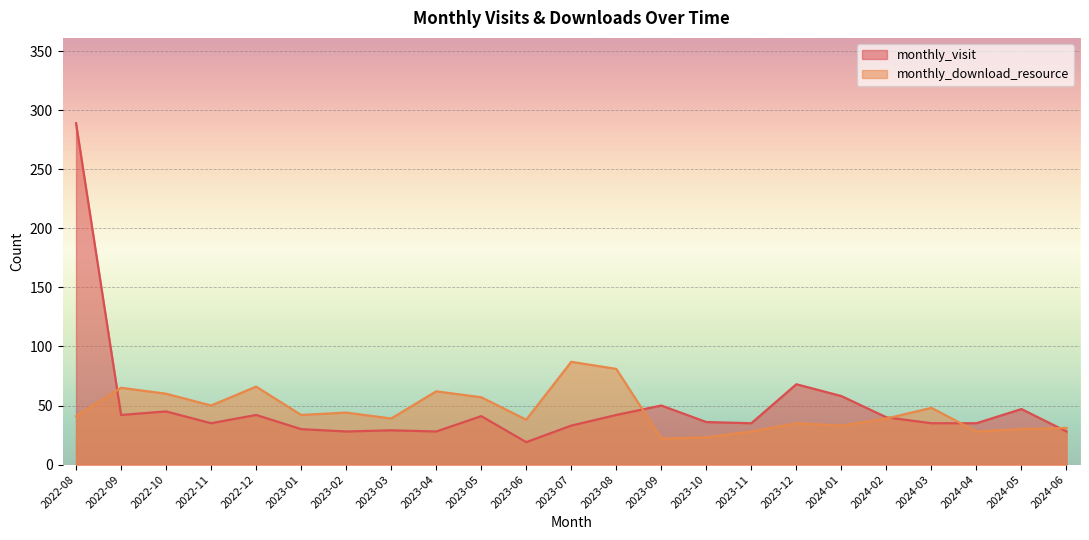

How many data points in monthly_visit are less than 36?

11